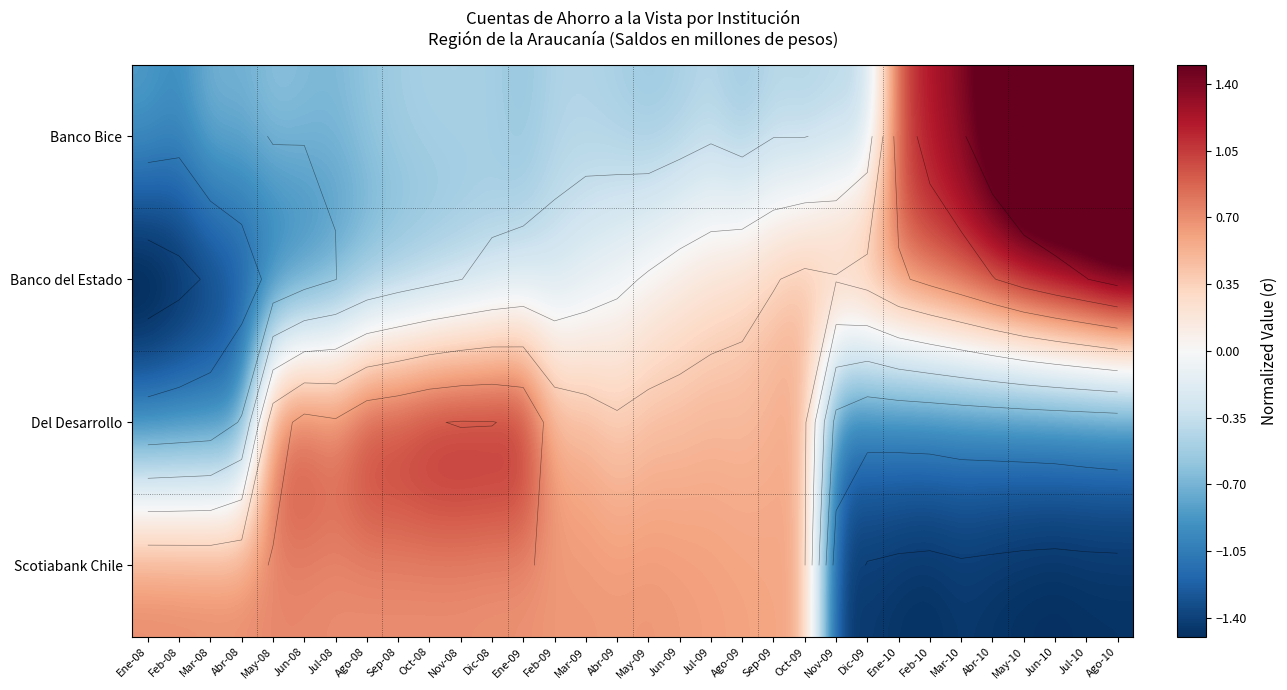

What is the lowest value of the Banco Bice series?

-0.9